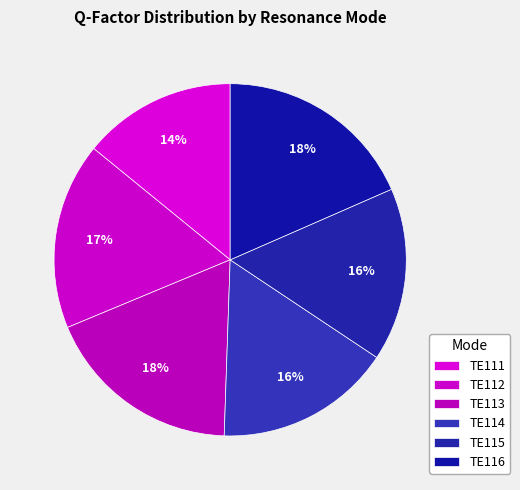

Count the number of slices in the pie.

6